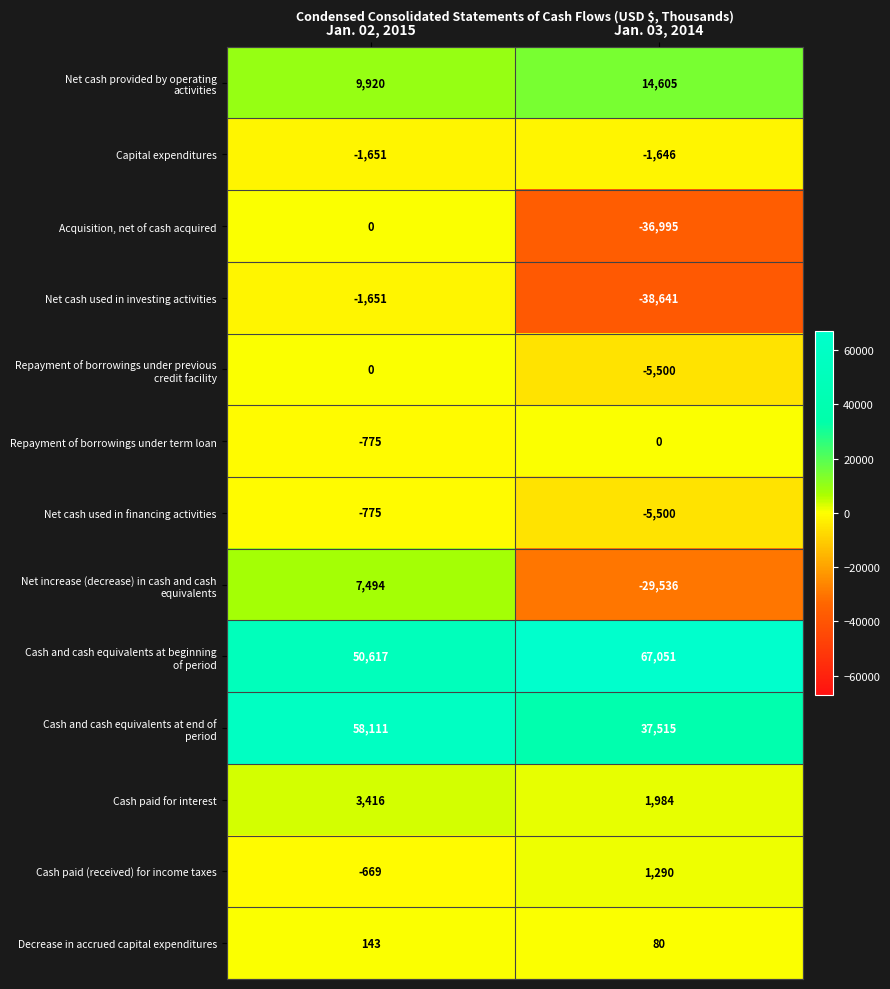

At which label is Acquisition, net of cash acquired closest to -18497?

Jan. 02, 2015